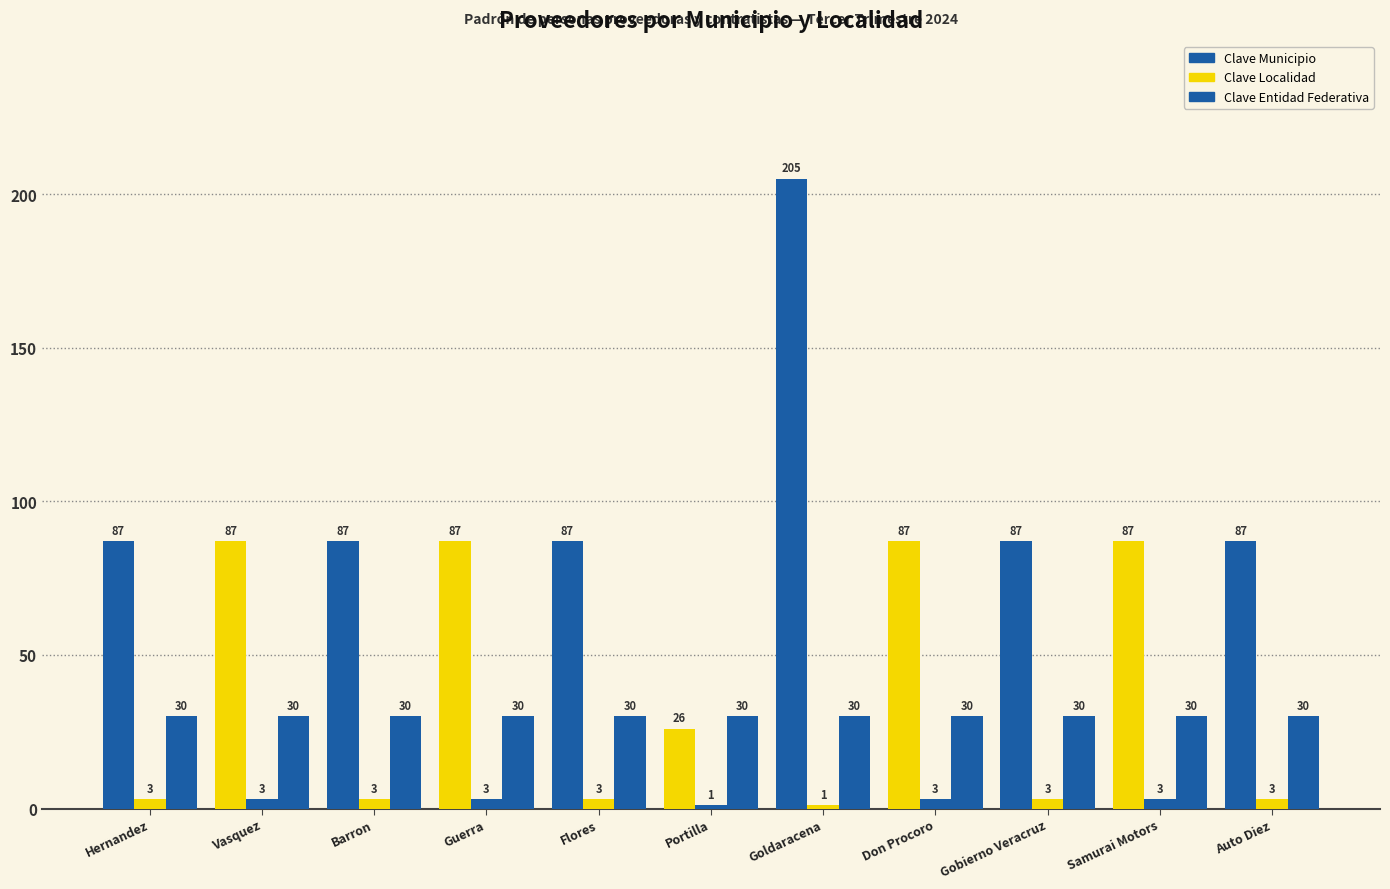

True or false: Clave Localidad has a value of 3 at Flores.

True